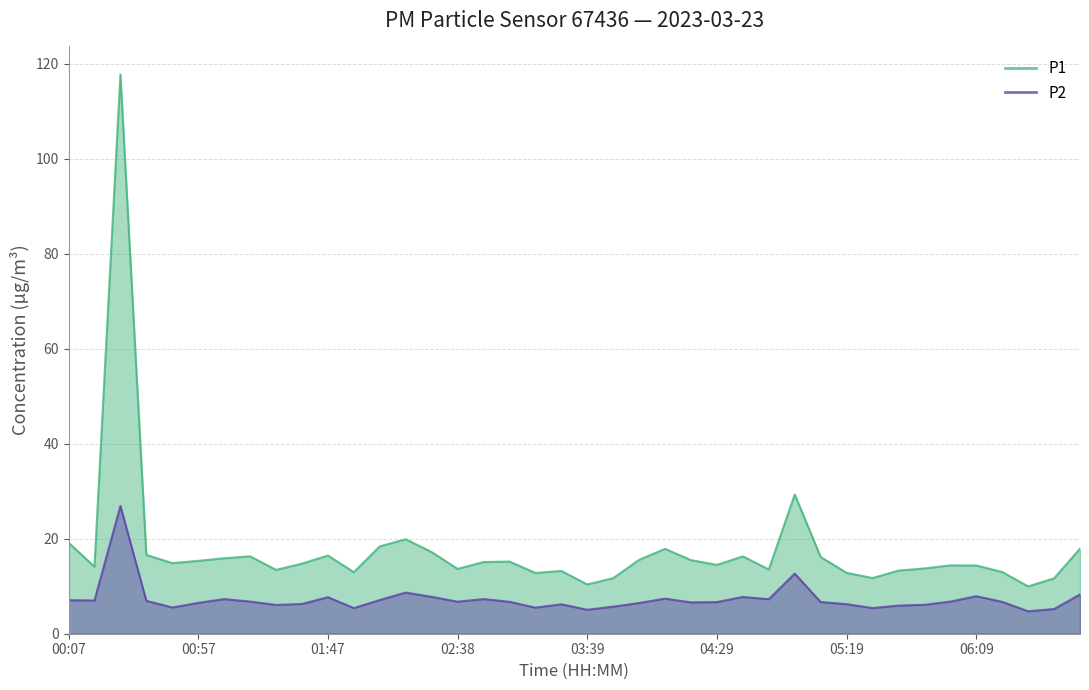

What is the spread (max minus min) of values at 03:39?

5.3